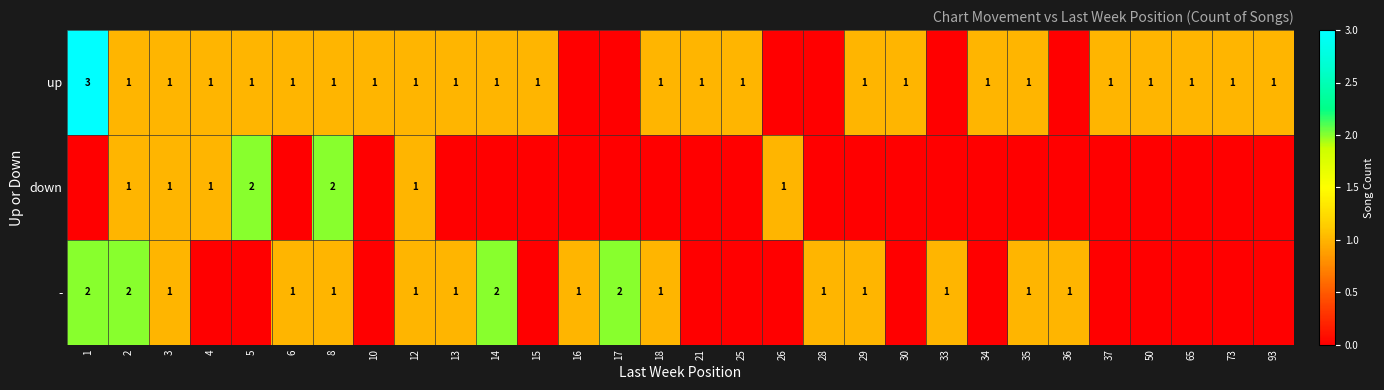

True or false: - has a value of 2 at 17.

True